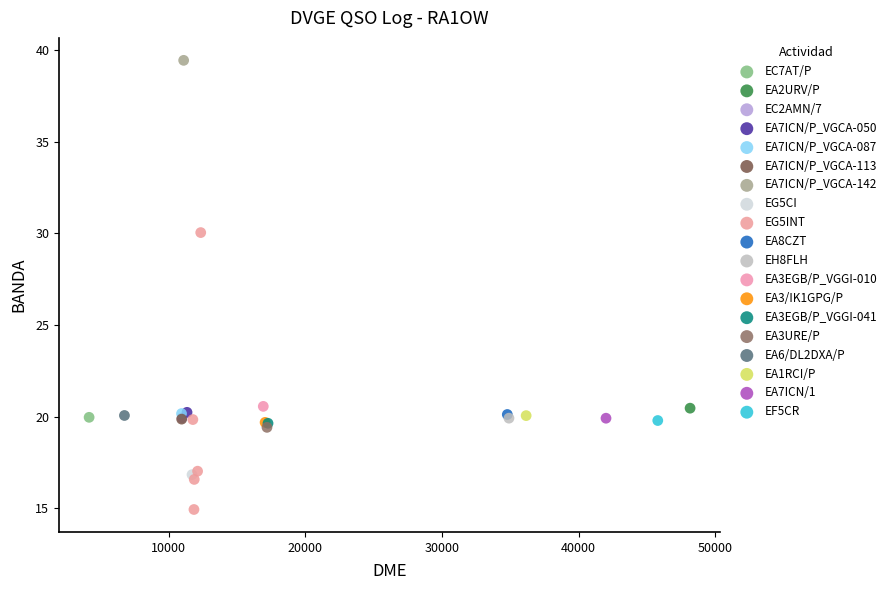

What are all the series names shown in the legend?

EC7AT/P, EA2URV/P, EC2AMN/7, EA7ICN/P_VGCA-050, EA7ICN/P_VGCA-087, EA7ICN/P_VGCA-113, EA7ICN/P_VGCA-142, EG5CI, EG5INT, EA8CZT, EH8FLH, EA3EGB/P_VGGI-010, EA3/IK1GPG/P, EA3EGB/P_VGGI-041, EA3URE/P, EA6/DL2DXA/P, EA1RCI/P, EA7ICN/1, EF5CR